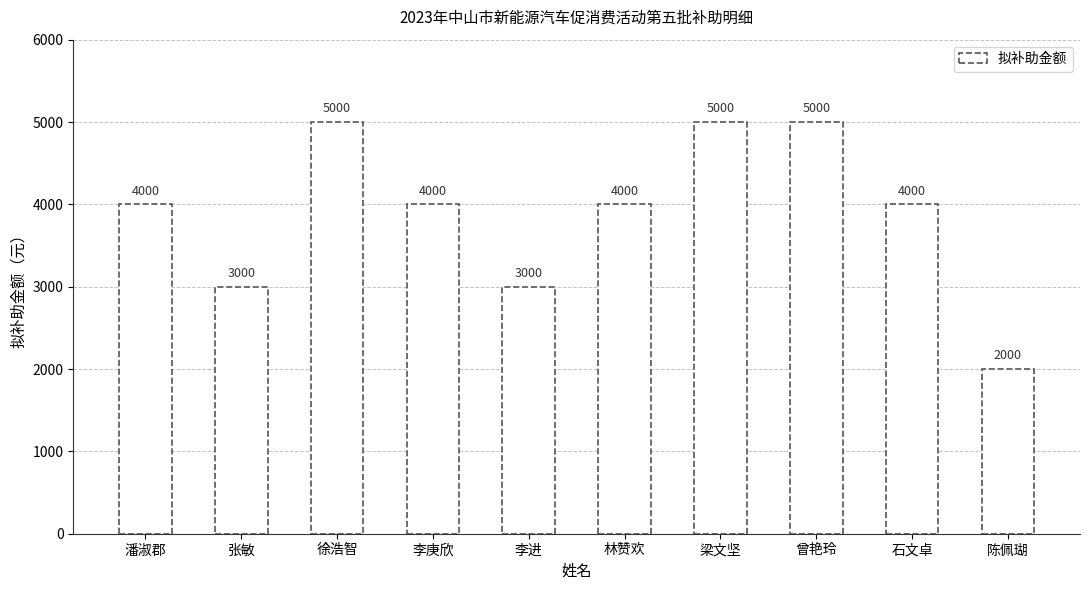

The value at 曾艳玲 is 5000. True or false?

True